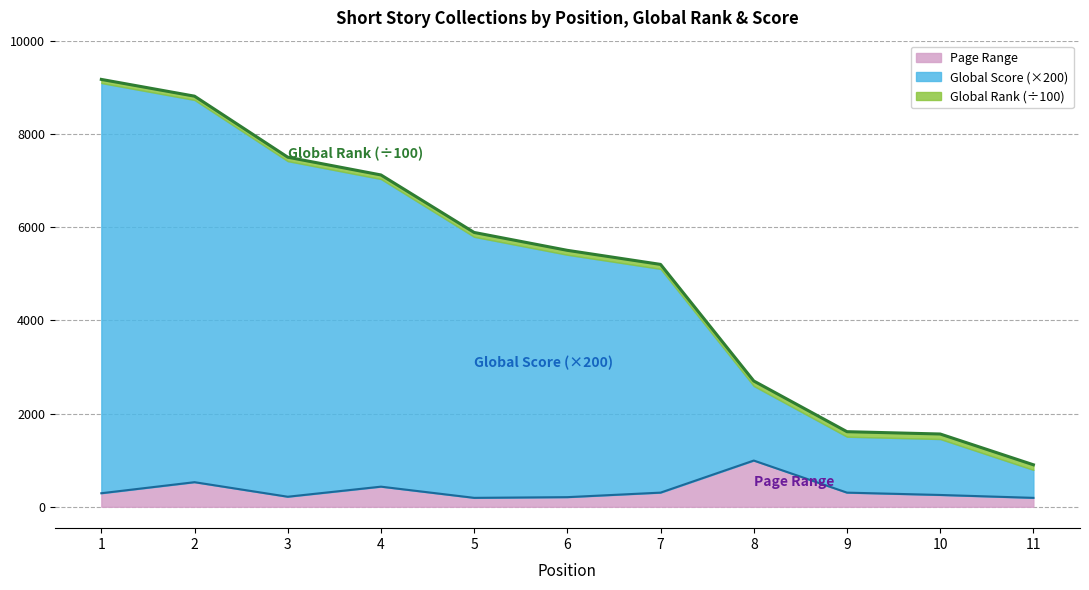

What is the maximum value for Page Range?

992